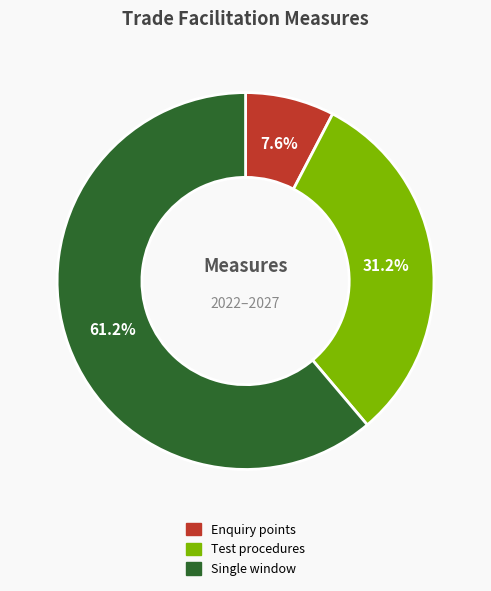

Which has a higher value, Single window or Enquiry points?

Single window